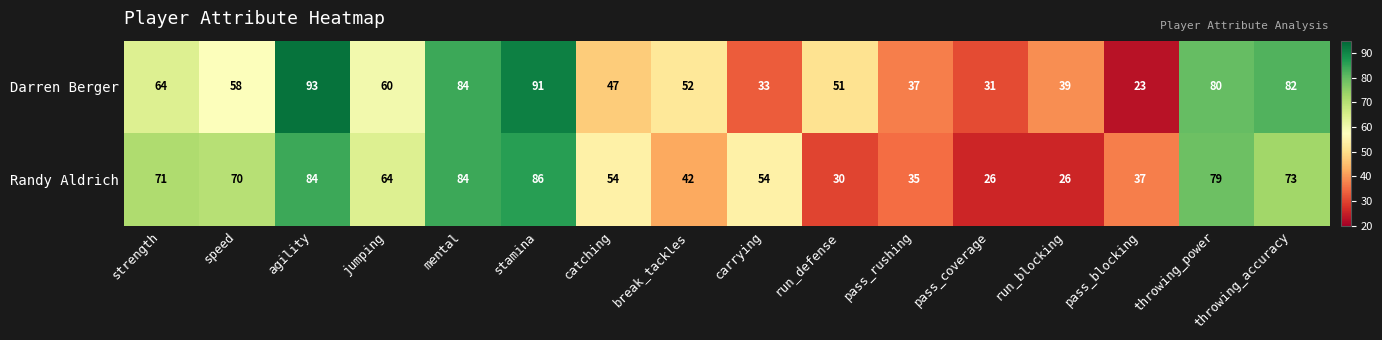

Which category has the lowest value across all series?

pass_blocking